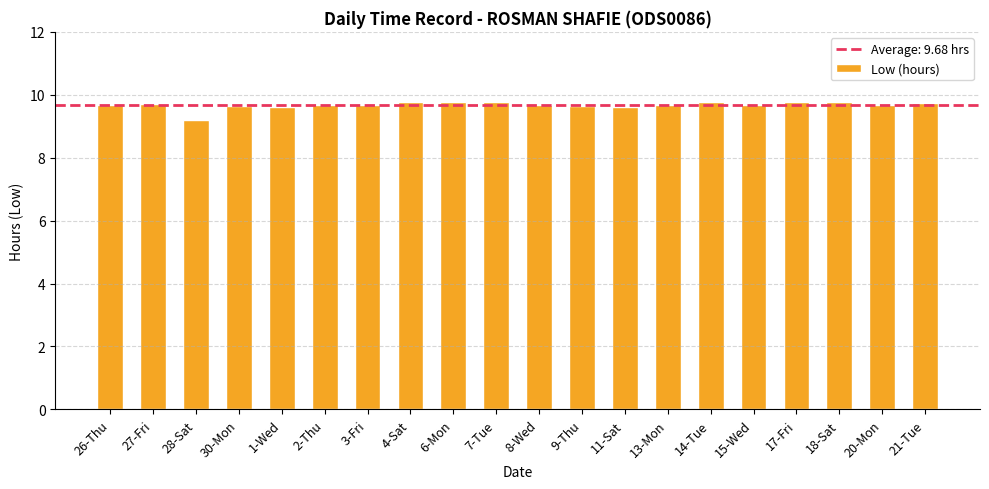

How many values are between 9 and 10?

20